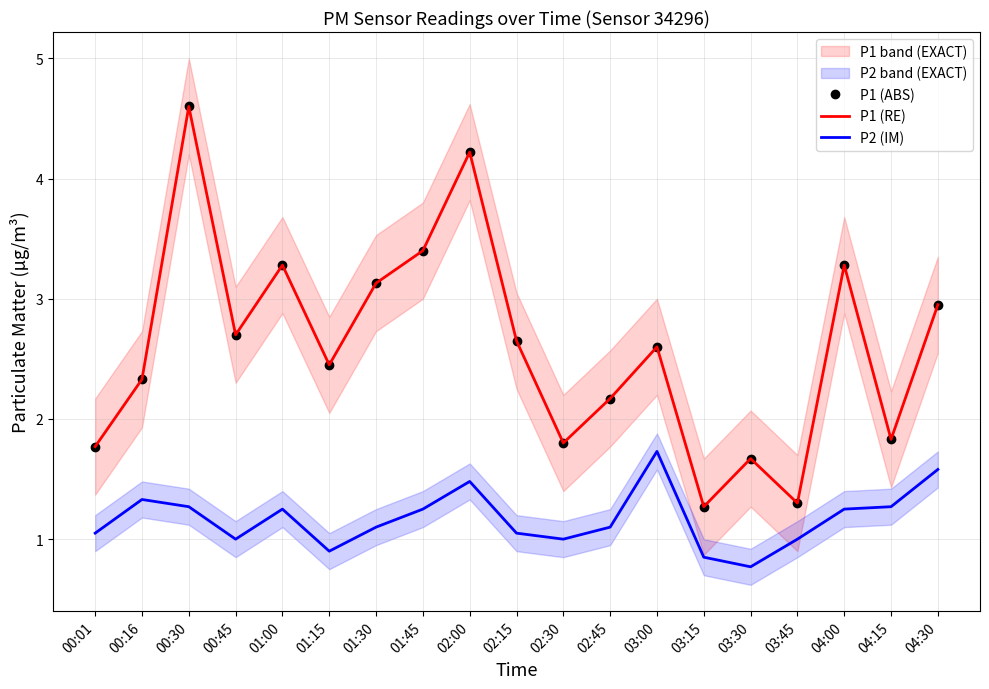

Which category has the highest value across all series?

00:30